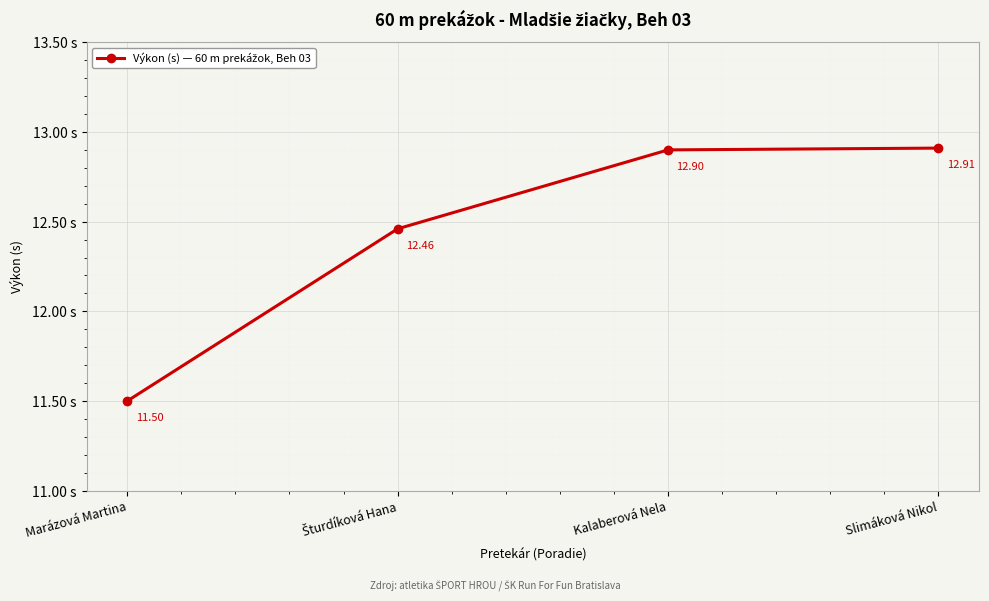

How many lines are shown in the chart?

1